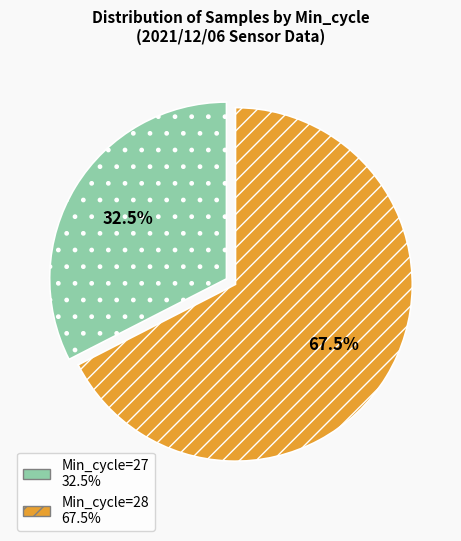

How many slices are in this pie chart?

2